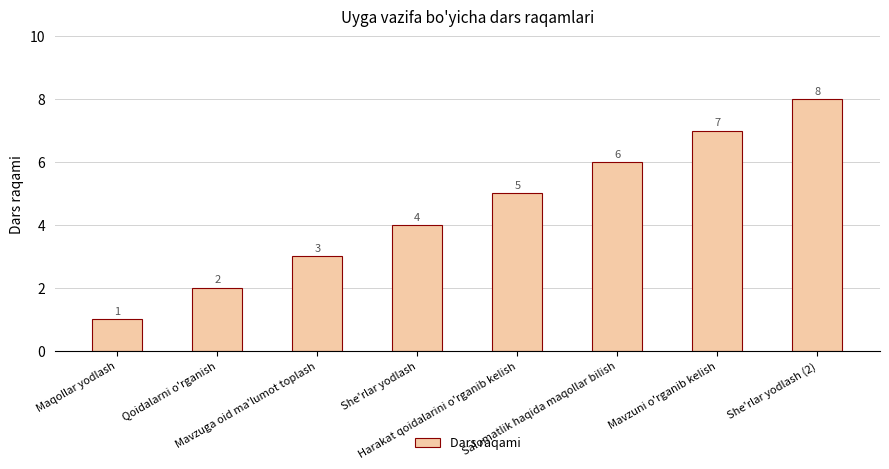

What is the minimum value shown in the chart?

1